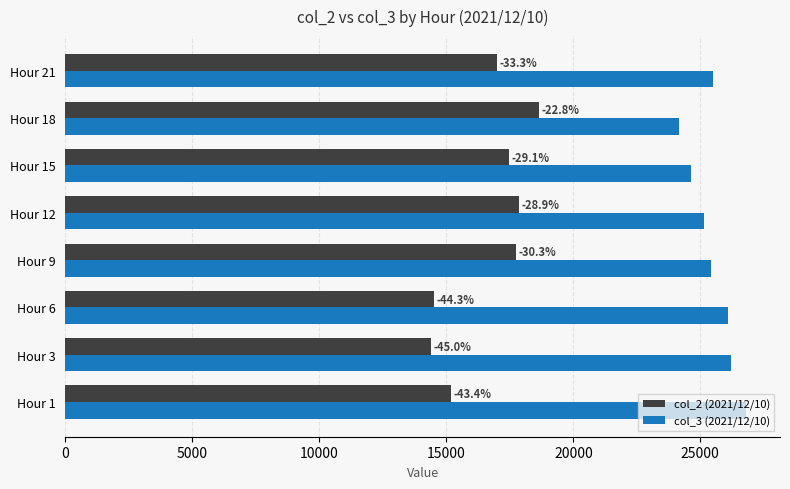

What is the average value of the col_2 (2021/12/10) series?

16605